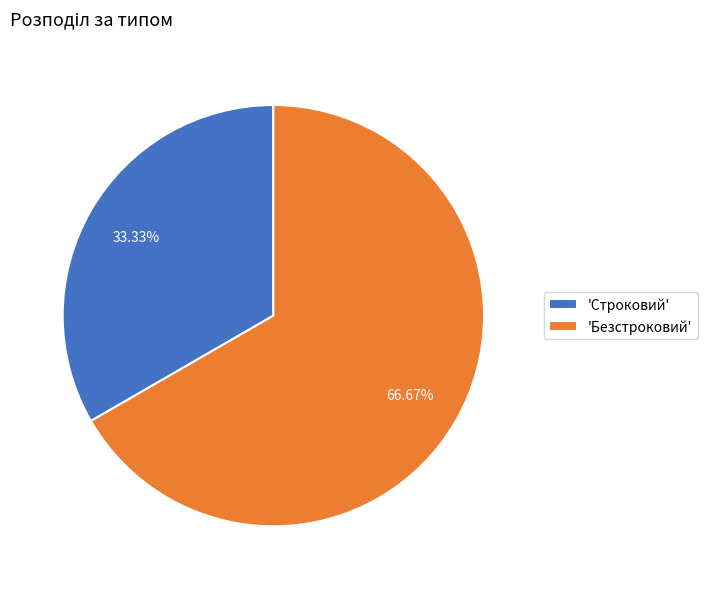

What is the ratio of the value at 'Безстроковий' to the value at 'Строковий'?

2.0